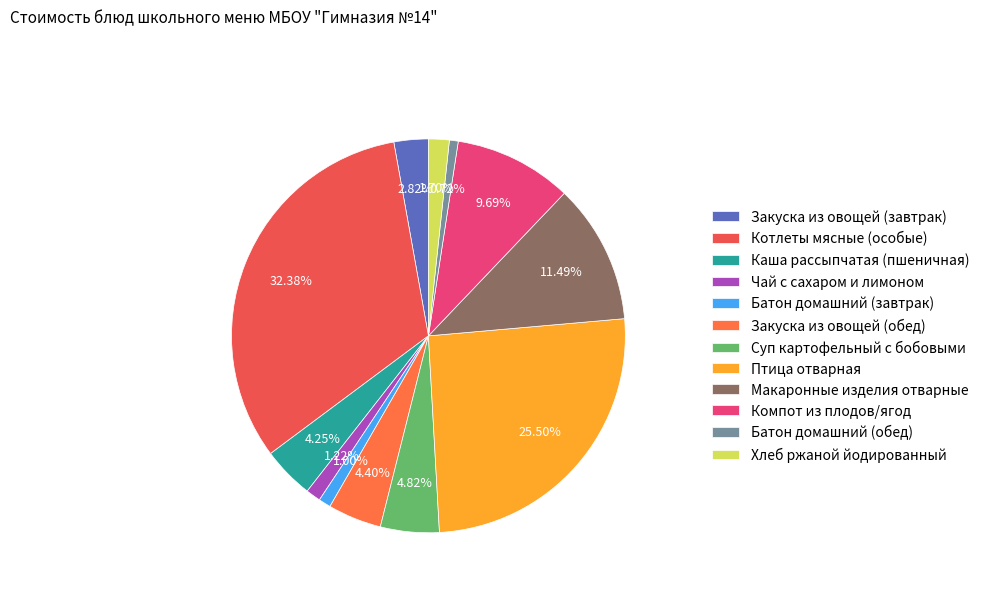

What is the largest slice in the pie chart?

Котлеты мясные (особые)